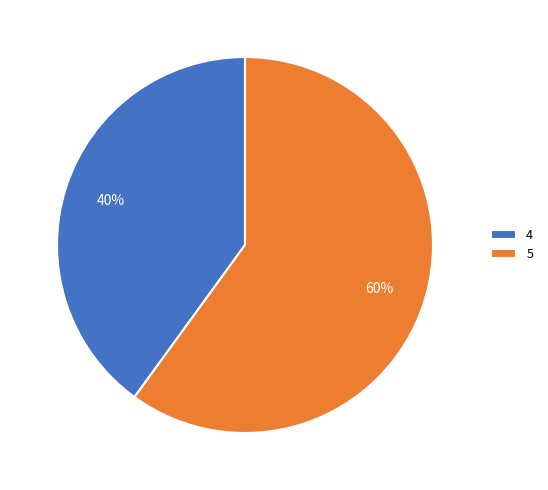

What is the largest slice in the pie chart?

5